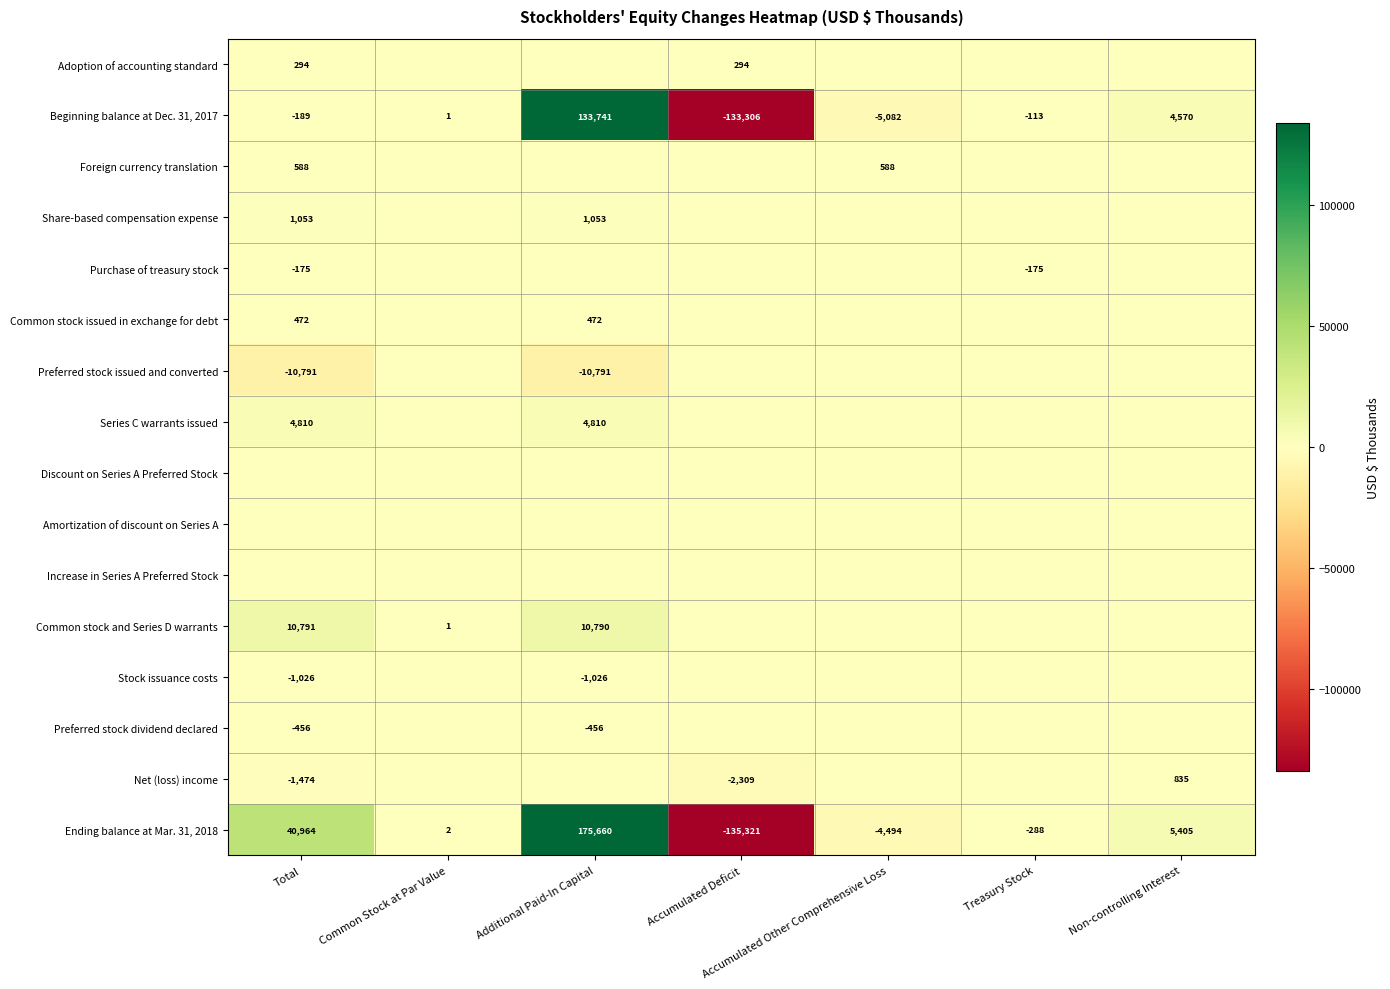

The value of Preferred stock dividend declared at Additional Paid-In Capital is -456. True or false?

True